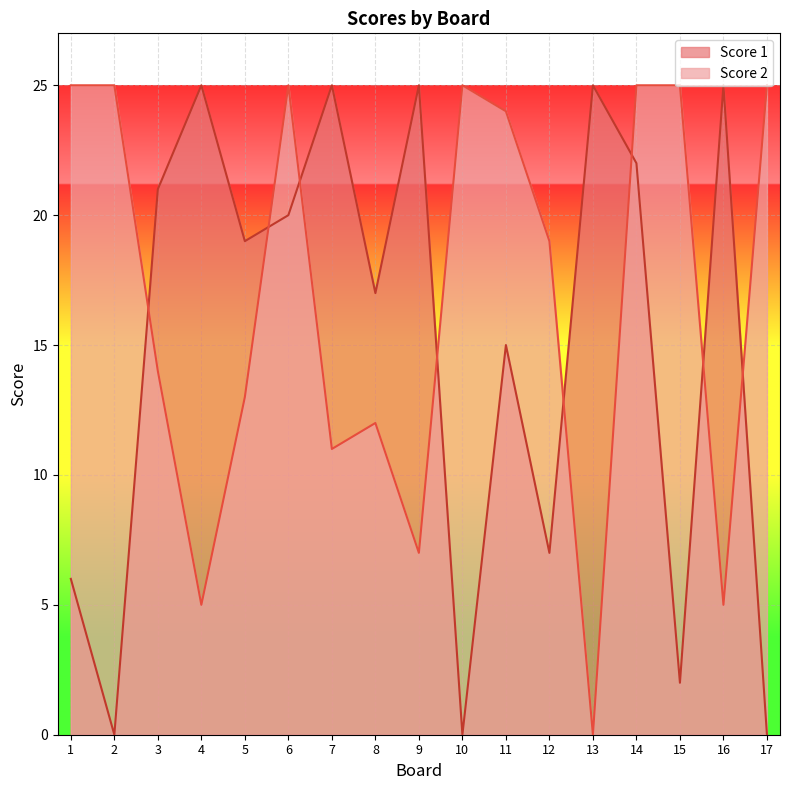

After their last crossing, which series has the higher values: Score 1 or Score 2?

Score 2